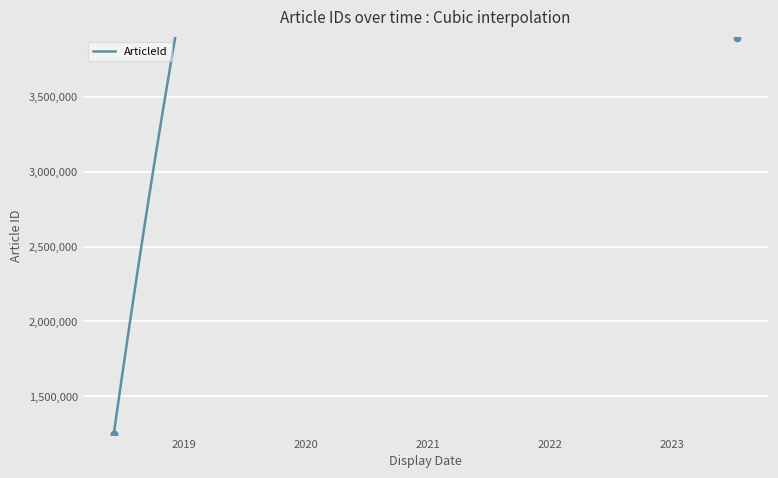

Approximately how many times larger is the value at 2018-06-05 11:28:00 compared to 2023-07-14 07:37:00?

0.3